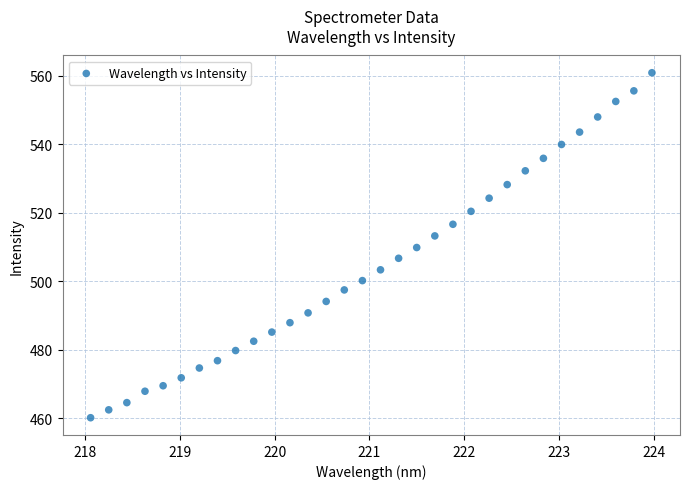

What is the range of X values (max minus min)?

5.9